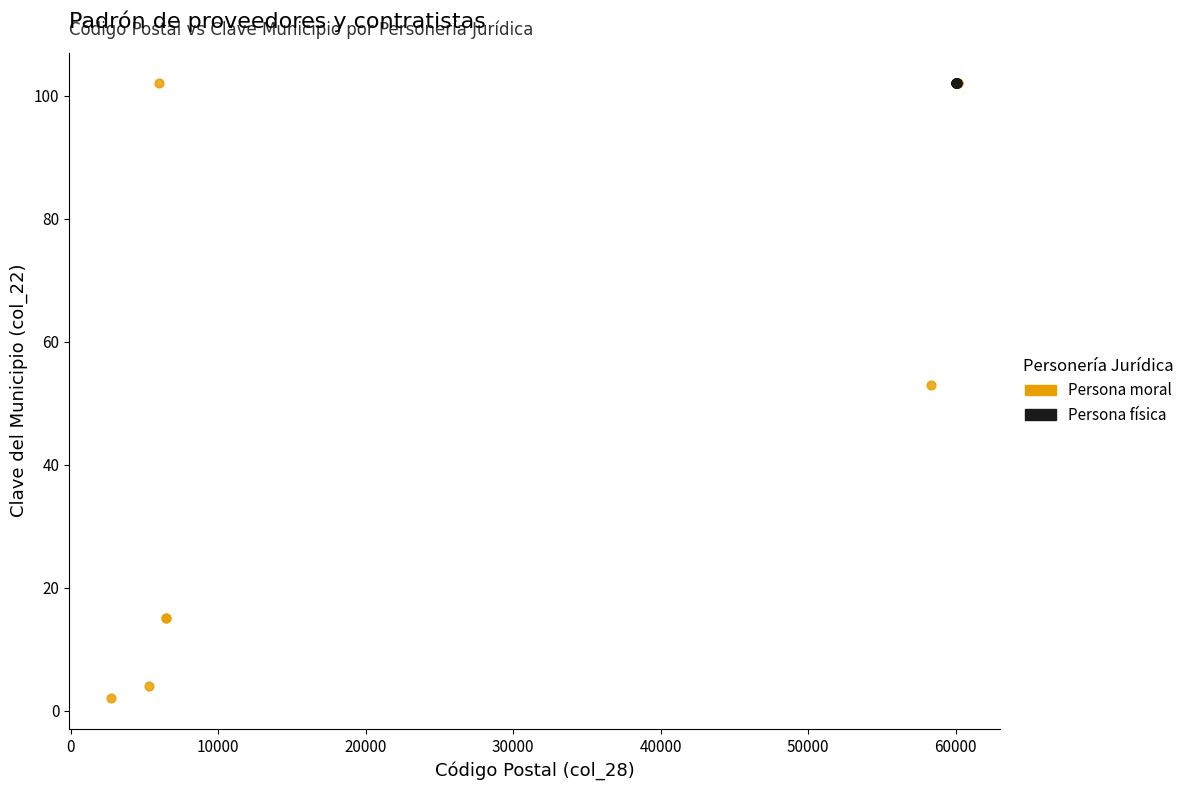

Which series reaches the minimum Y coordinate?

Persona moral